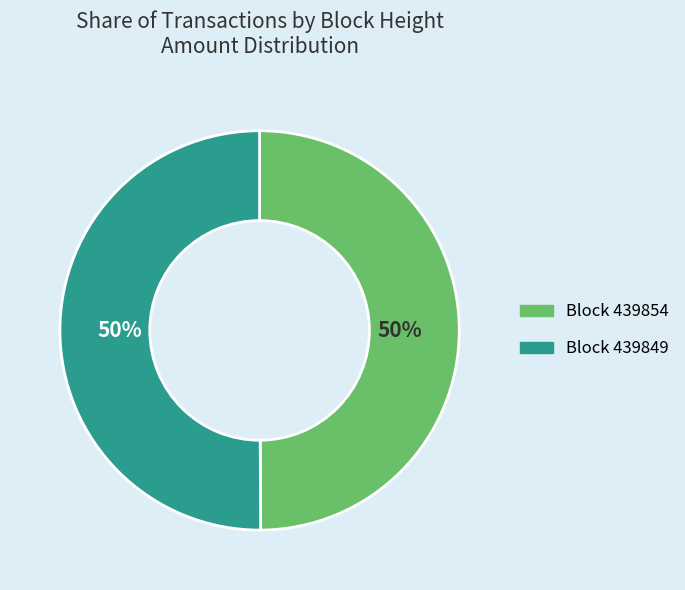

What percentage is the Block 439854 slice, to the nearest percent?

50%